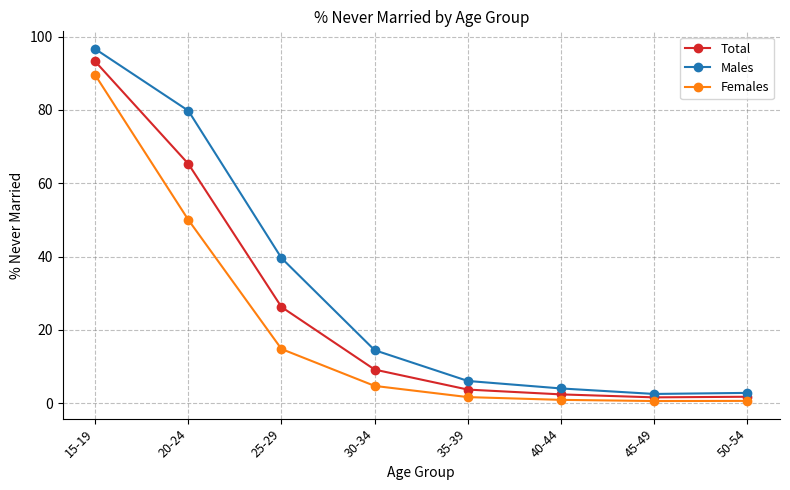

Does the chart have visible grid lines?

Yes